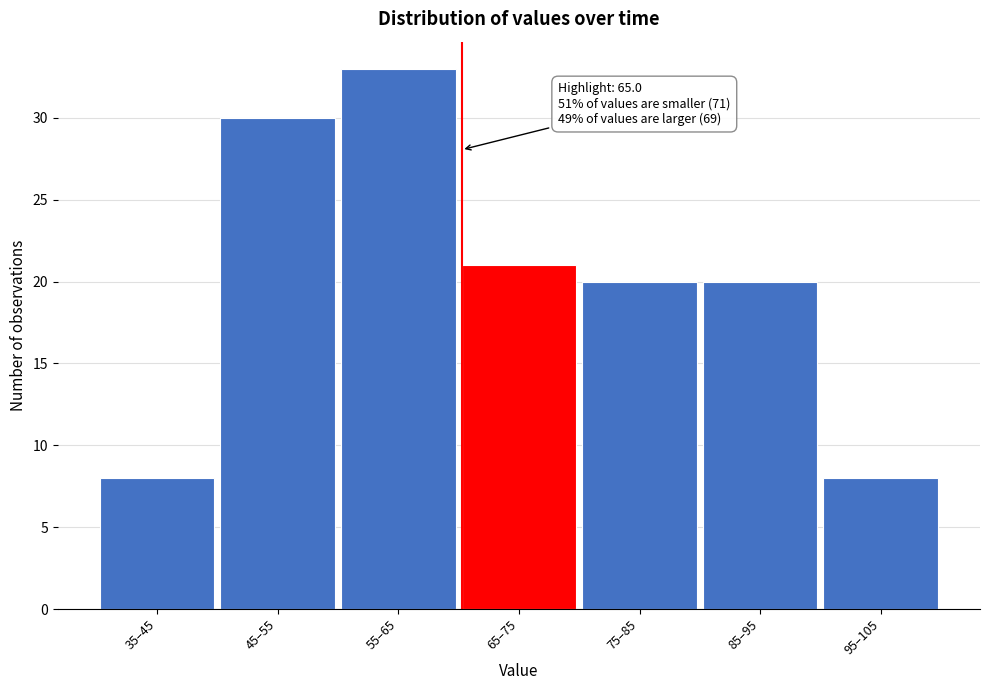

Reading left to right, list all the values displayed in this chart.

35–45=8	45–55=30	55–65=33	65–75=21	75–85=20	85–95=20	95–105=8